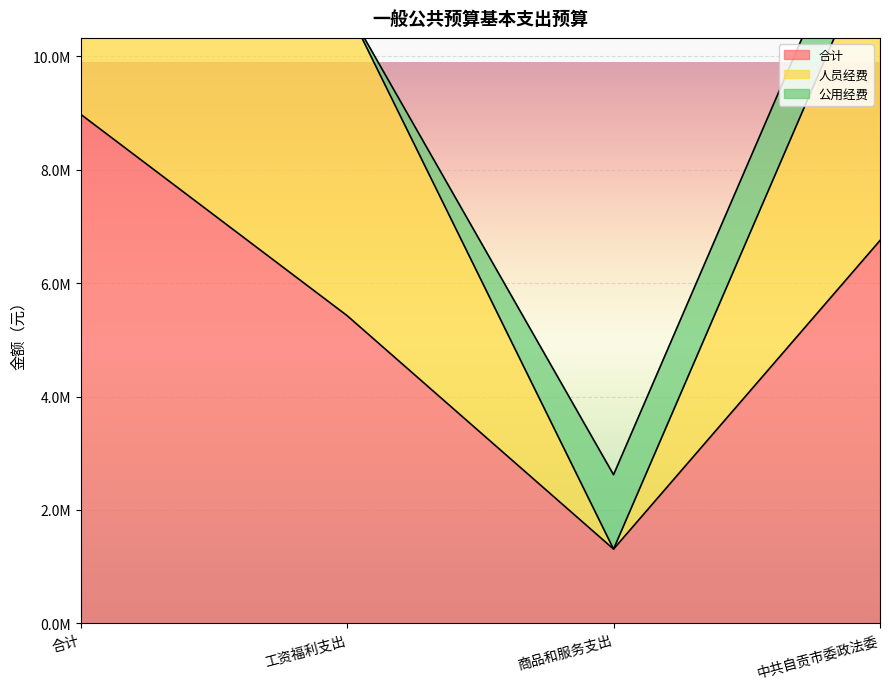

True or false: 人员经费 and 合计 intersect in this chart.

False